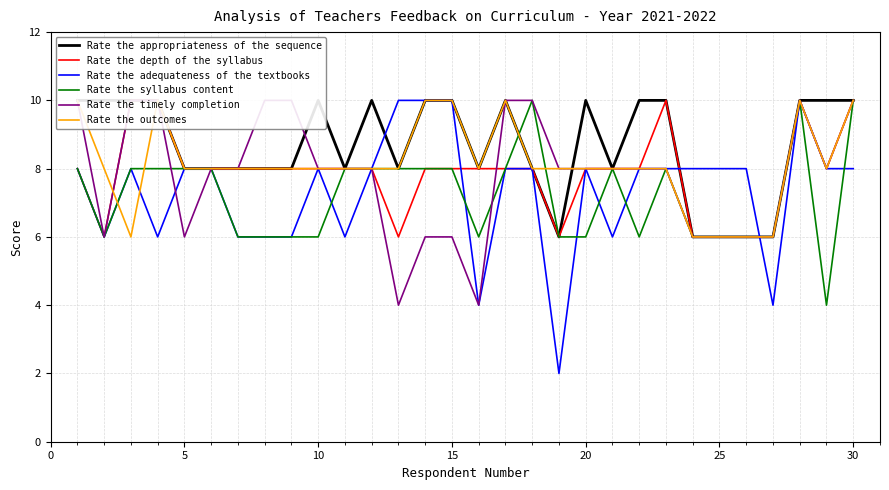

The value of Rate the timely completion at 25 is 1. True or false?

False